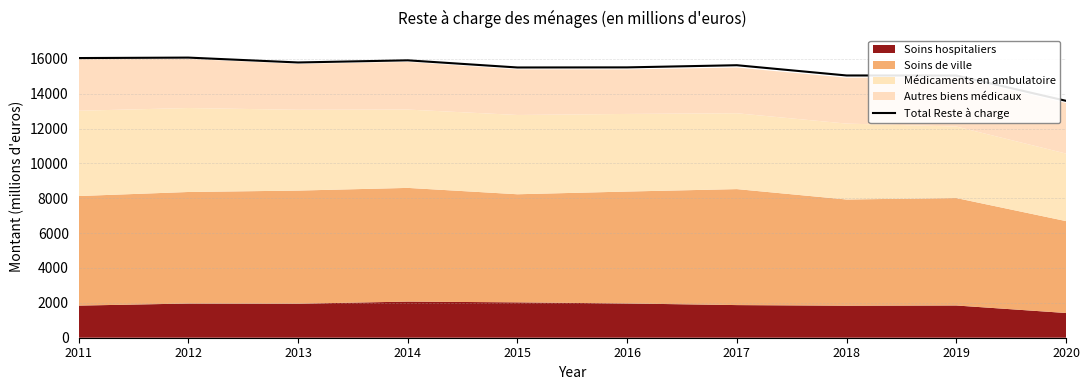

Rank the categories by value from highest to lowest.

2012, 2011, 2014, 2013, 2017, 2016, 2015, 2018, 2019, 2020